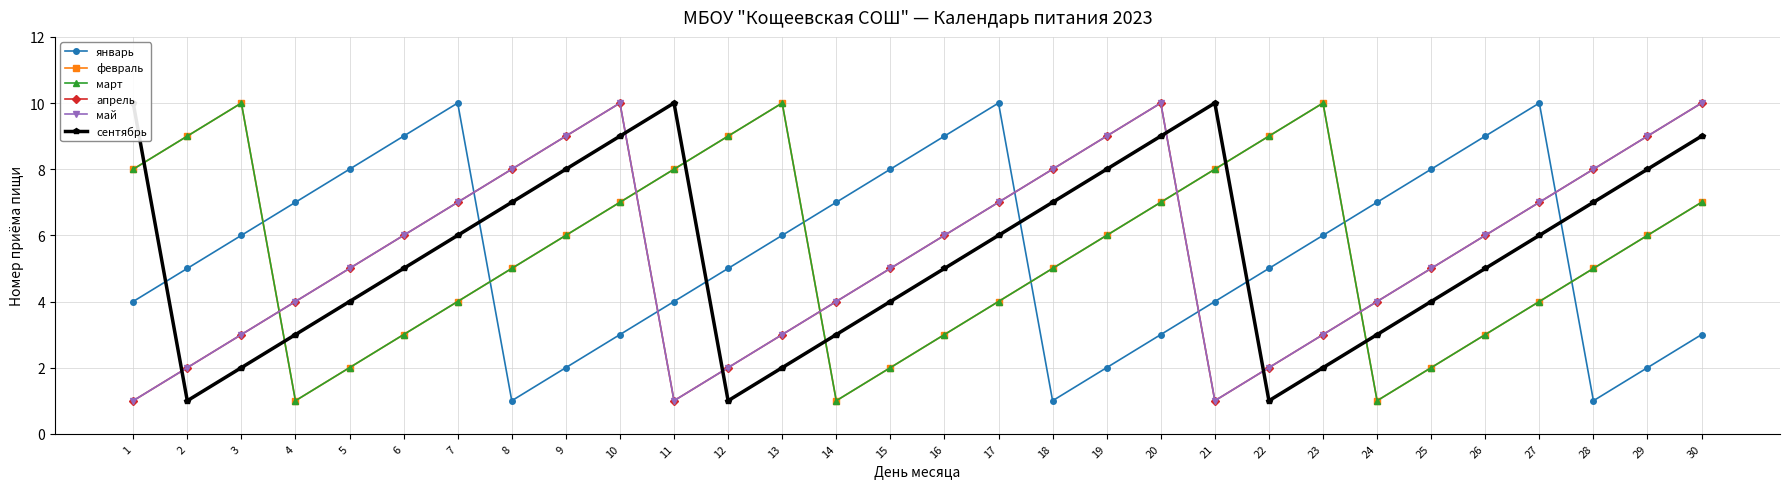

How many lines are shown in the chart?

6